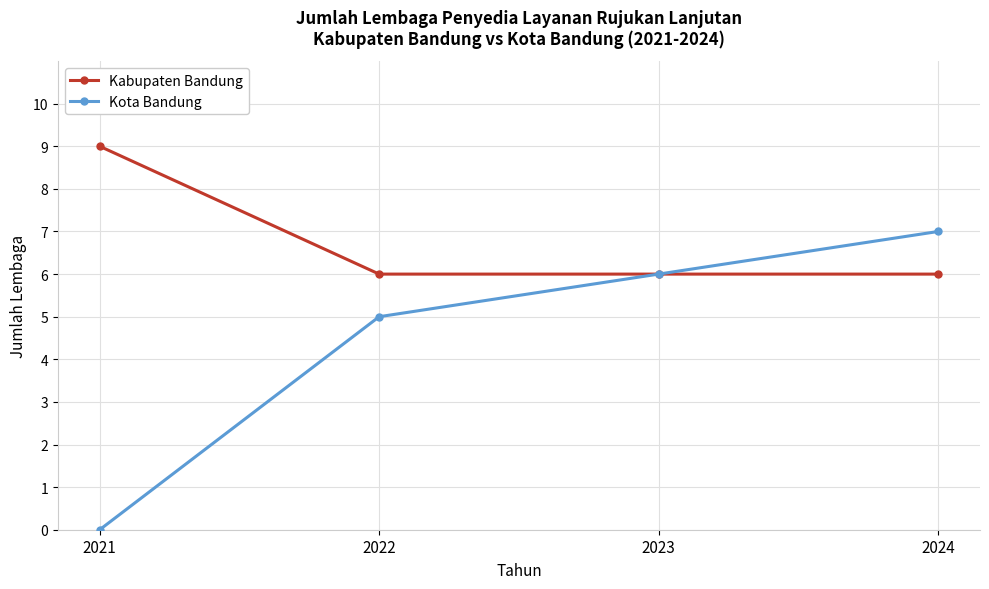

Which series has the largest total across all categories?

Kabupaten Bandung